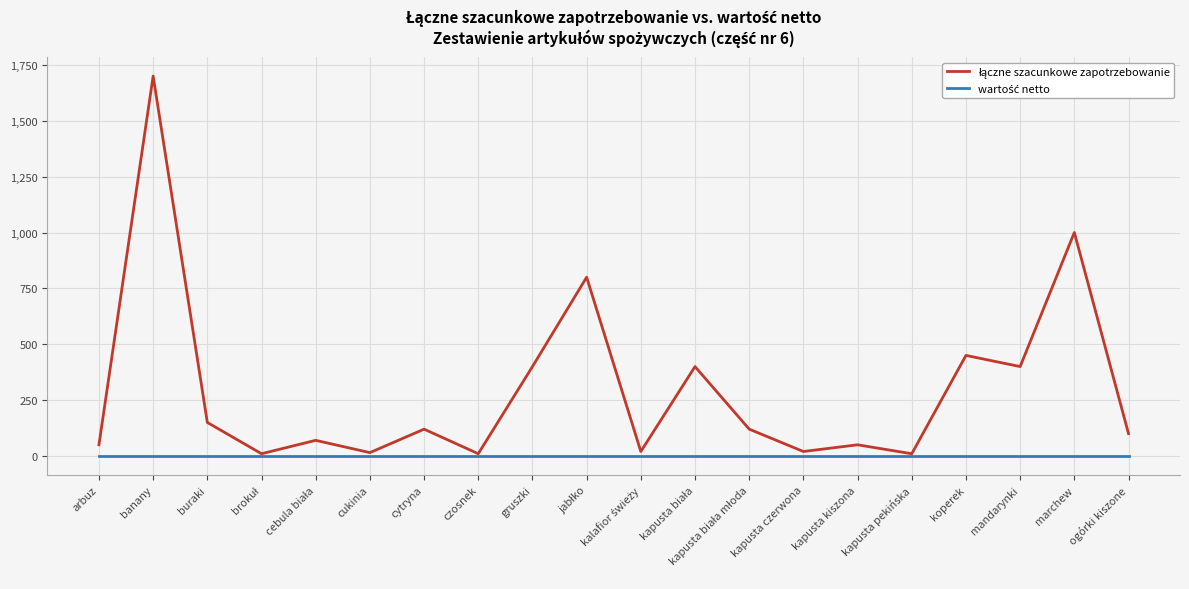

What is the difference between the highest and lowest values at buraki?

150